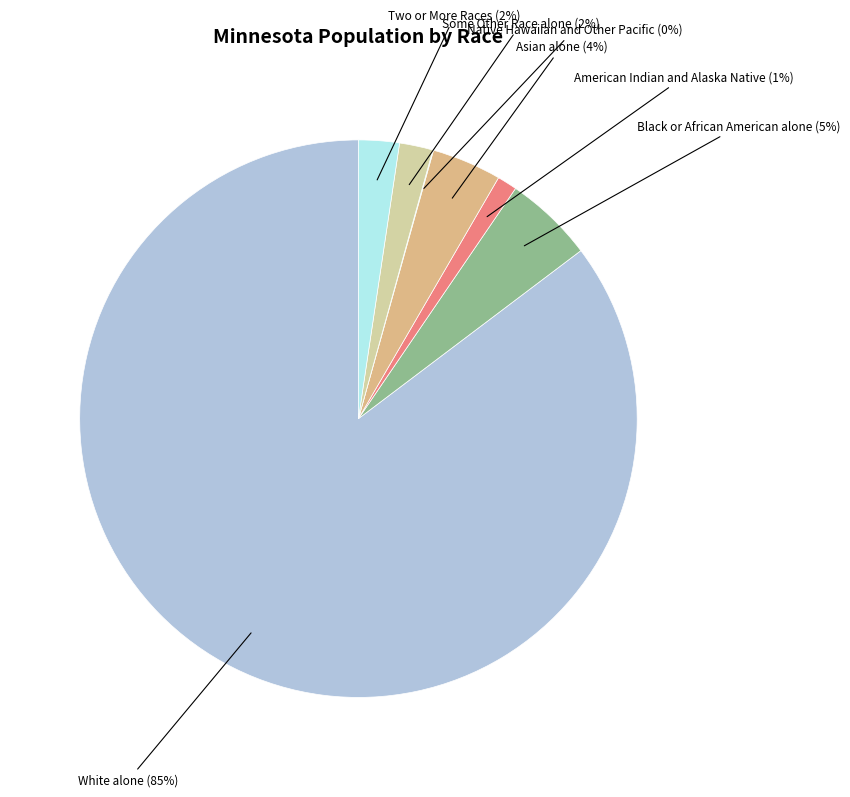

To the nearest percent, what is the average slice percentage?

14%